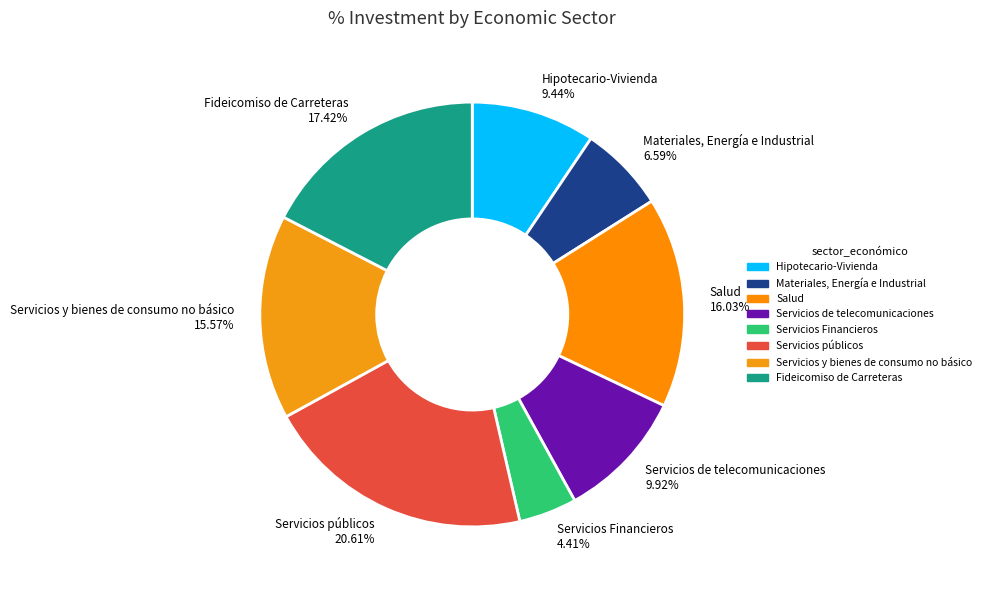

What percentage is the Materiales, Energía e Industrial slice, to the nearest percent?

7%